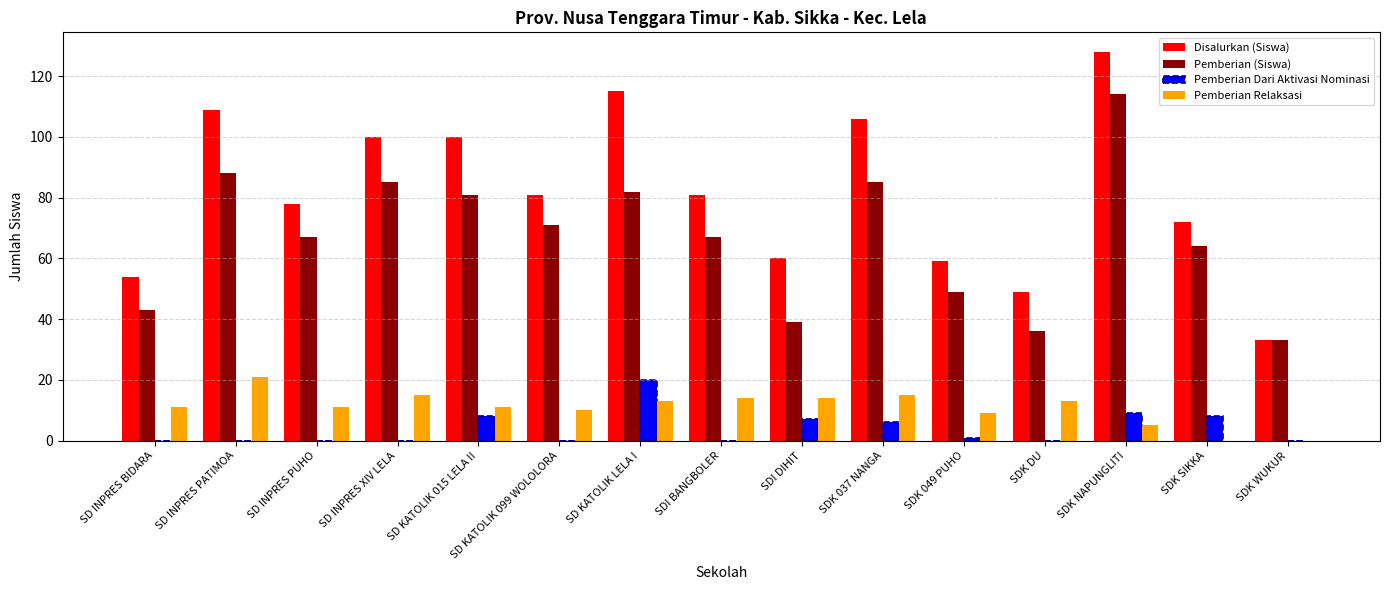

What is the average value of the Disalurkan (Siswa) series?

82